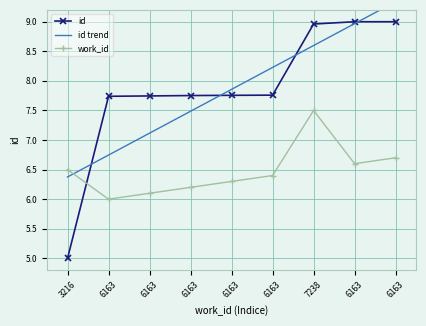

How many interior local valleys does the work_id series have?

2